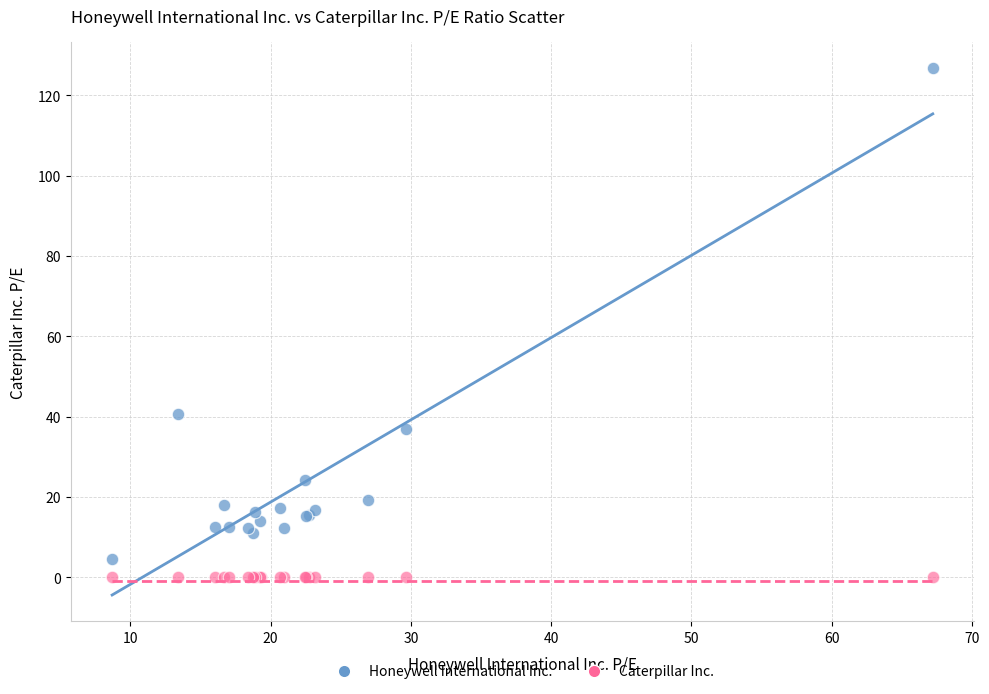

Which series reaches the maximum Y coordinate?

Honeywell International Inc.